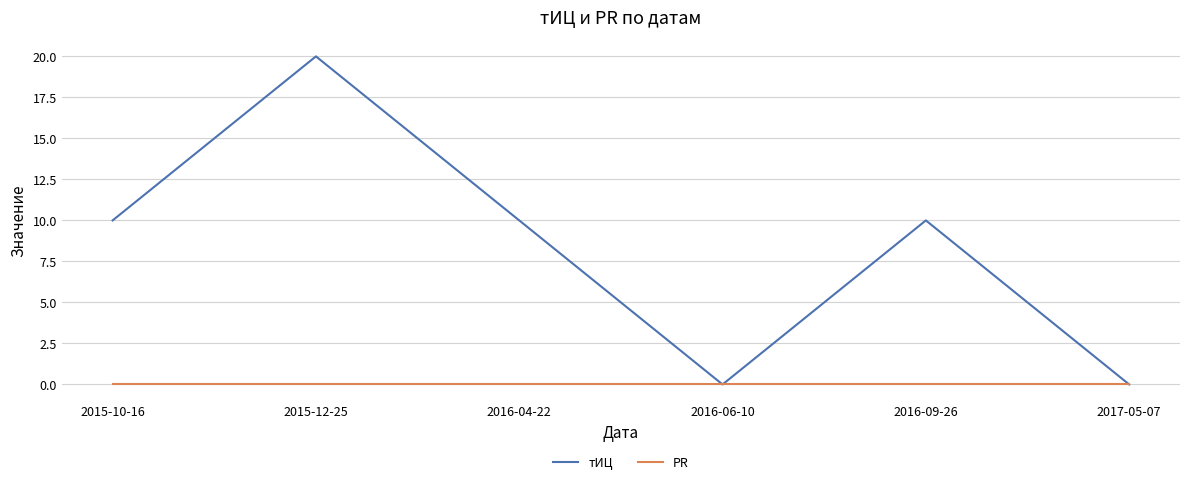

What is the difference between the maximum and minimum values in the тИЦ series?

20